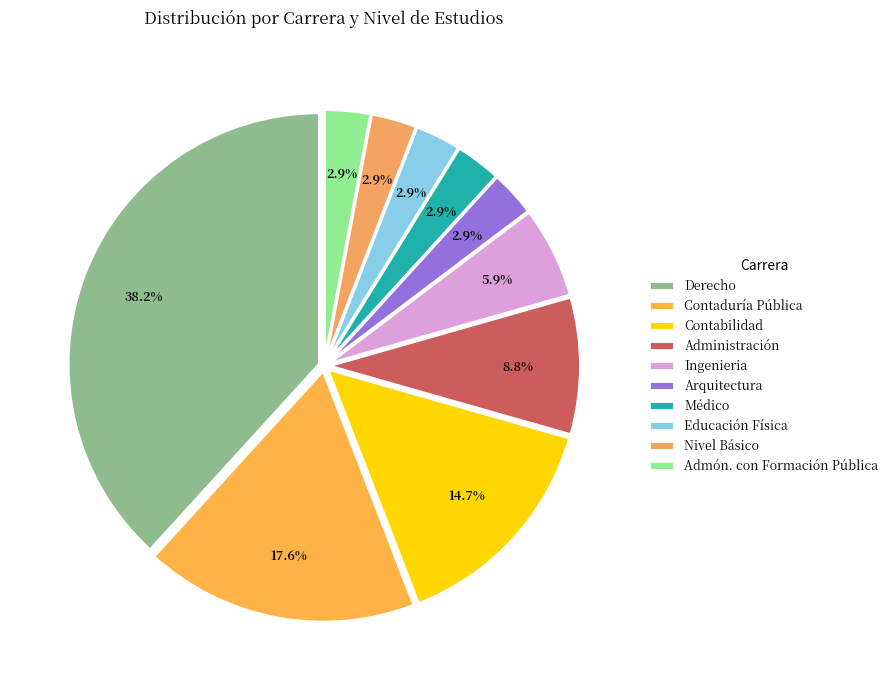

Which slice is the smallest?

Médico